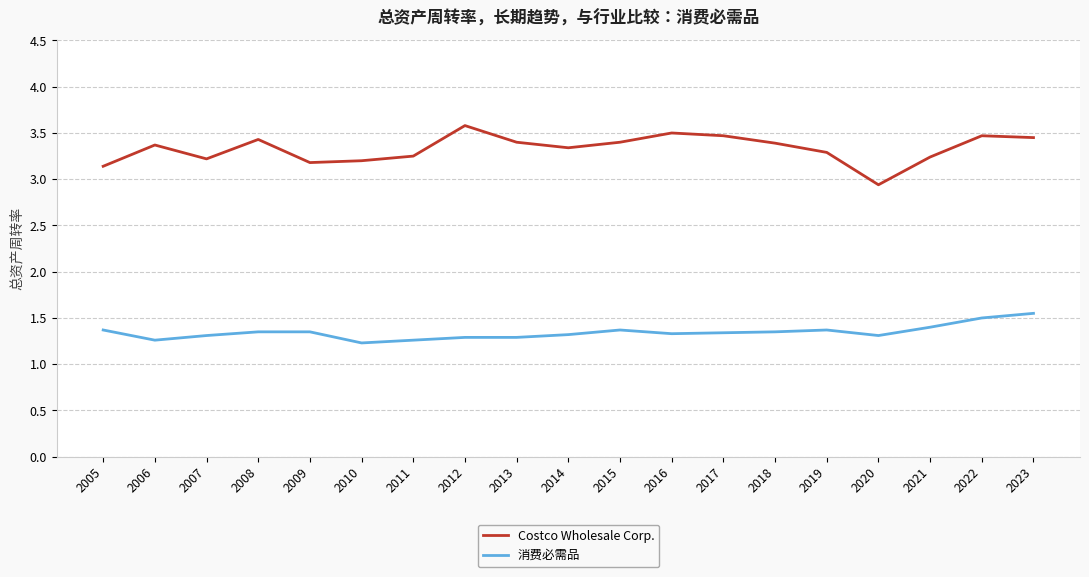

List the series in order of their overall mean, lowest first.

消费必需品, Costco Wholesale Corp.